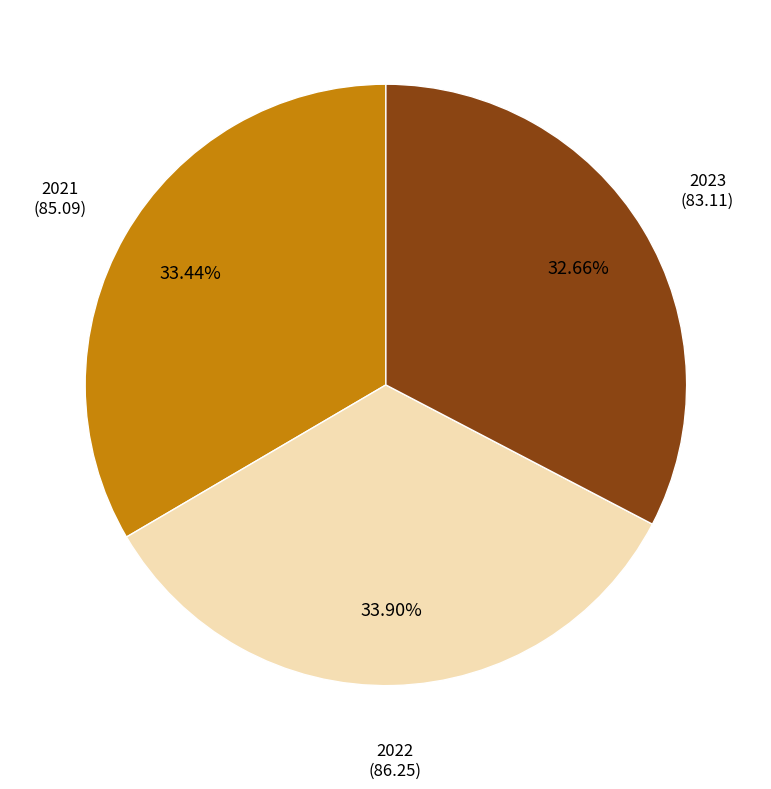

Is there a majority slice in this chart?

No